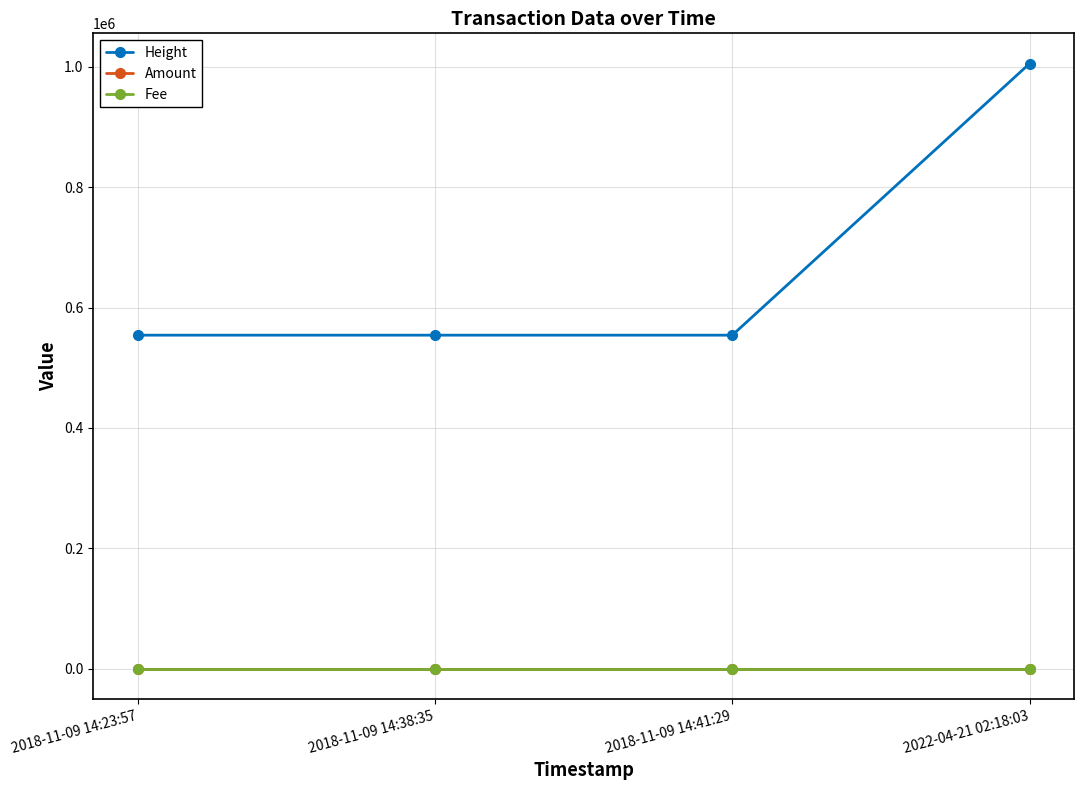

At which category is the sum across all series the highest?

2022-04-21 02:18:03